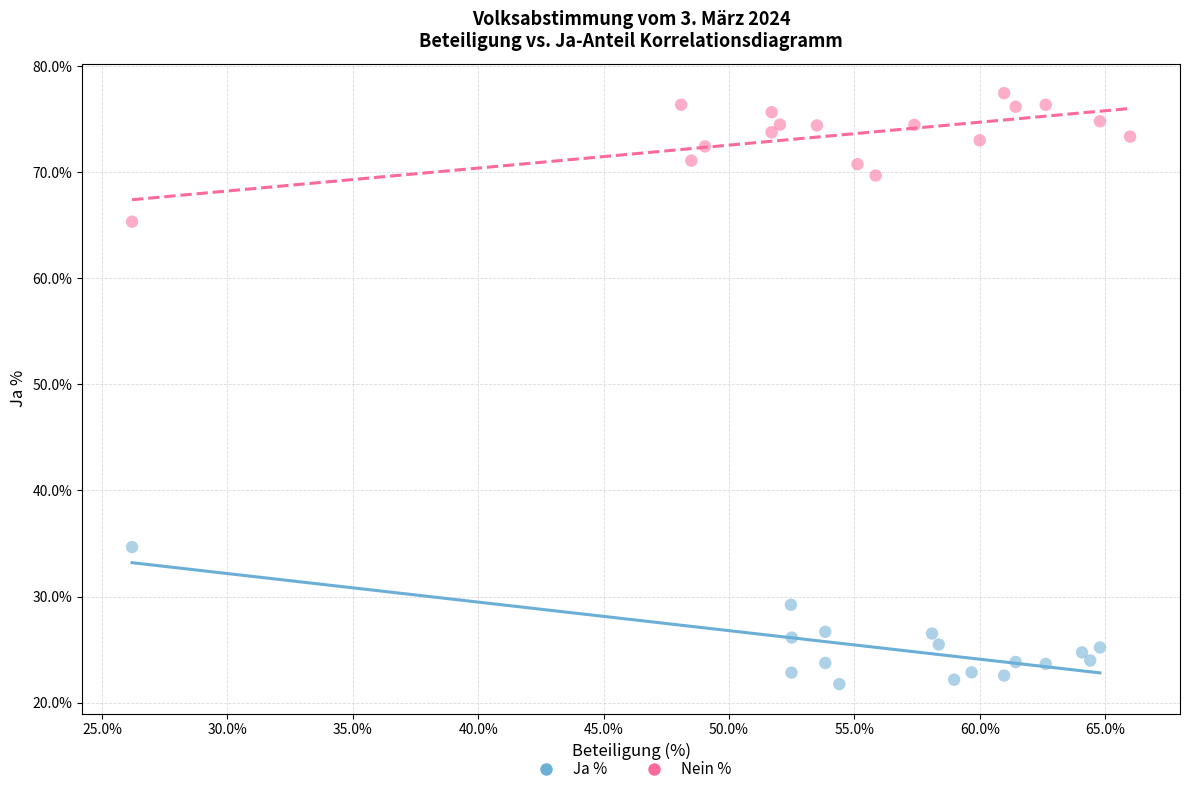

Which series contains the highest Y value?

Nein %